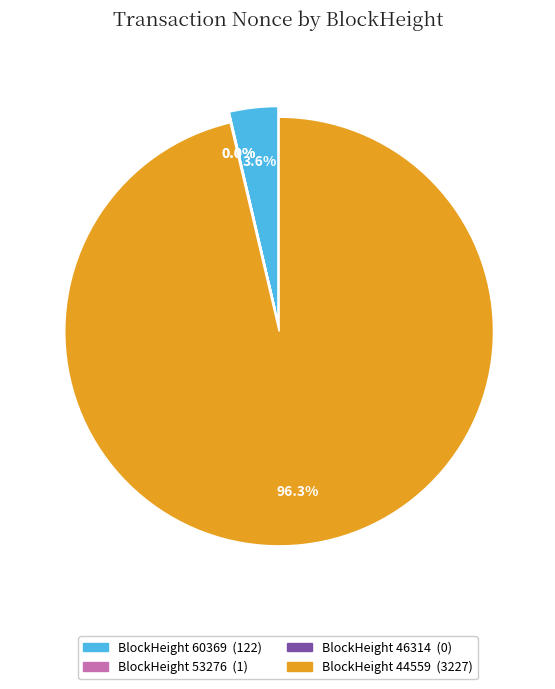

Is there a majority slice in this chart?

Yes